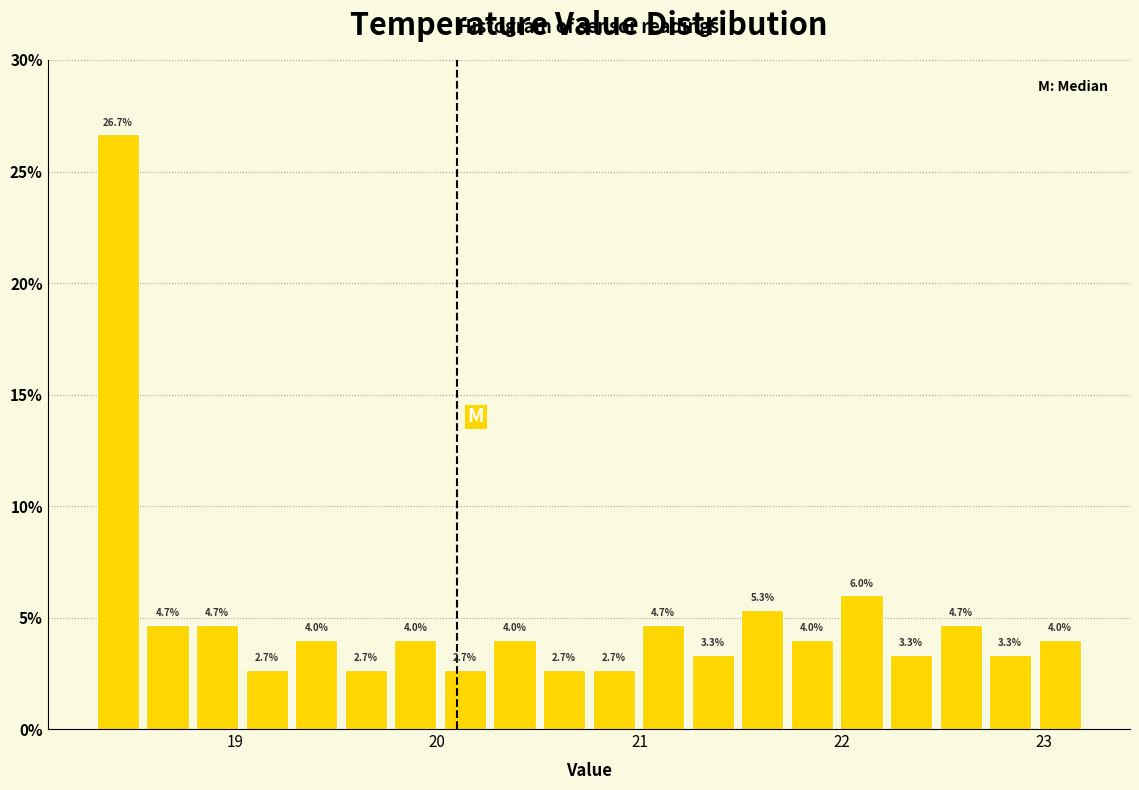

Around what value on the x-axis is the tallest bar? Give the approximate position of its centre, as read against the axis.

18.4